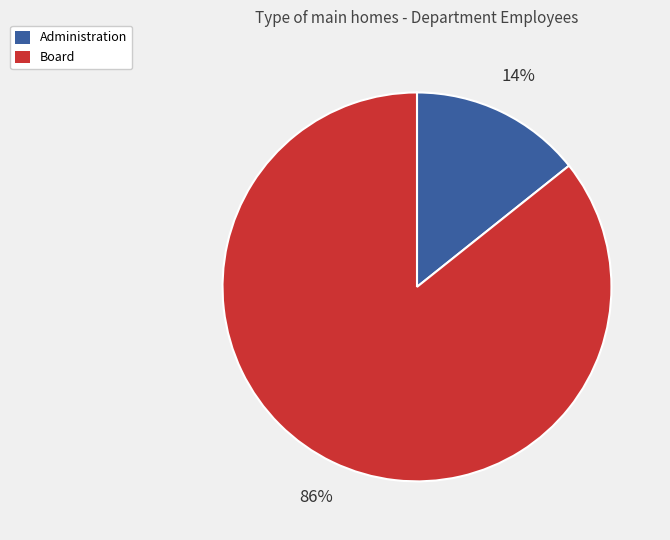

Rank the categories by value from lowest to highest.

Administration, Board